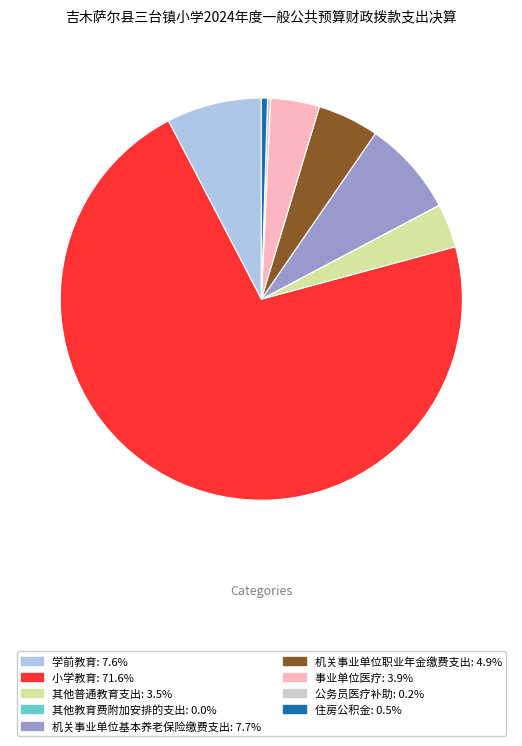

Is the sum of 学前教育 and 机关事业单位职业年金缴费支出 greater than half?

No